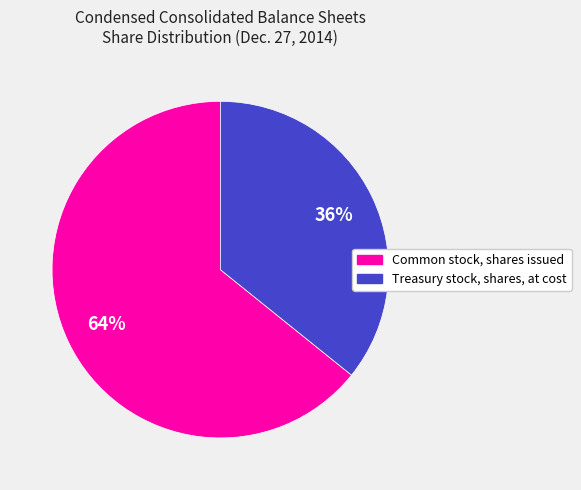

To the nearest percent, what portion does Treasury stock, shares, at cost represent?

36%